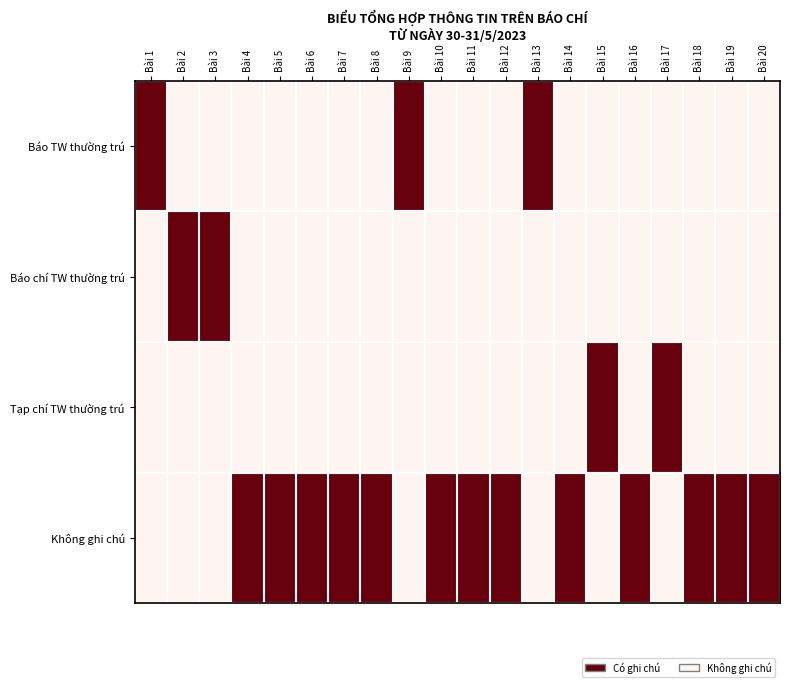

Reading left to right, extract all data points from this chart.

Báo TW thường trú: Bài 1=1	Bài 2=0	Bài 3=0	Bài 4=0	Bài 5=0	Bài 6=0	Bài 7=0	Bài 8=0	Bài 9=1	Bài 10=0	Bài 11=0	Bài 12=0	Bài 13=1	Bài 14=0	Bài 15=0	Bài 16=0	Bài 17=0	Bài 18=0	Bài 19=0	Bài 20=0
Báo chí TW thường trú: Bài 1=0	Bài 2=1	Bài 3=1	Bài 4=0	Bài 5=0	Bài 6=0	Bài 7=0	Bài 8=0	Bài 9=0	Bài 10=0	Bài 11=0	Bài 12=0	Bài 13=0	Bài 14=0	Bài 15=0	Bài 16=0	Bài 17=0	Bài 18=0	Bài 19=0	Bài 20=0
Tạp chí TW thường trú: Bài 1=0	Bài 2=0	Bài 3=0	Bài 4=0	Bài 5=0	Bài 6=0	Bài 7=0	Bài 8=0	Bài 9=0	Bài 10=0	Bài 11=0	Bài 12=0	Bài 13=0	Bài 14=0	Bài 15=1	Bài 16=0	Bài 17=1	Bài 18=0	Bài 19=0	Bài 20=0
Không ghi chú: Bài 1=0	Bài 2=0	Bài 3=0	Bài 4=1	Bài 5=1	Bài 6=1	Bài 7=1	Bài 8=1	Bài 9=0	Bài 10=1	Bài 11=1	Bài 12=1	Bài 13=0	Bài 14=1	Bài 15=0	Bài 16=1	Bài 17=0	Bài 18=1	Bài 19=1	Bài 20=1